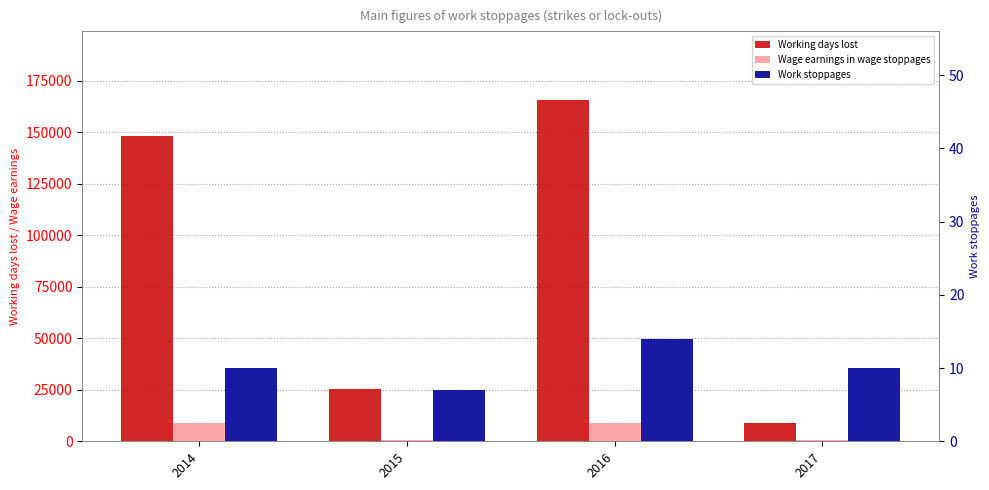

How many Working days lost values are between 25329 and 165798?

3